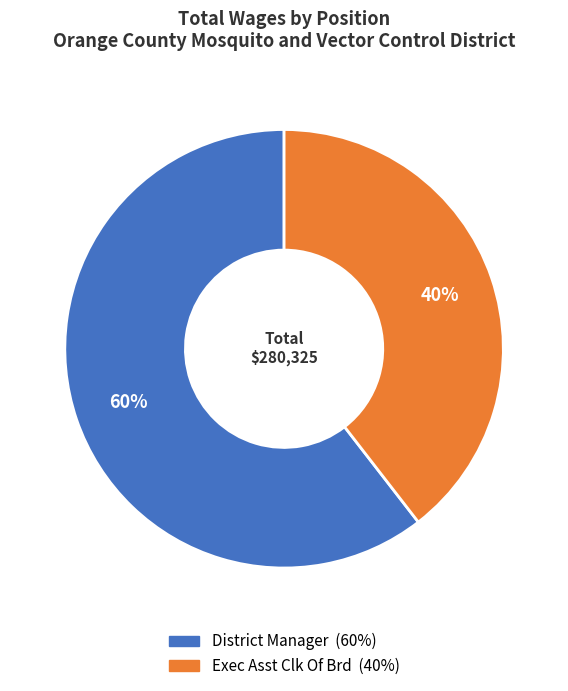

Do Exec Asst Clk Of Brd and District Manager together represent more than half of the pie?

Yes